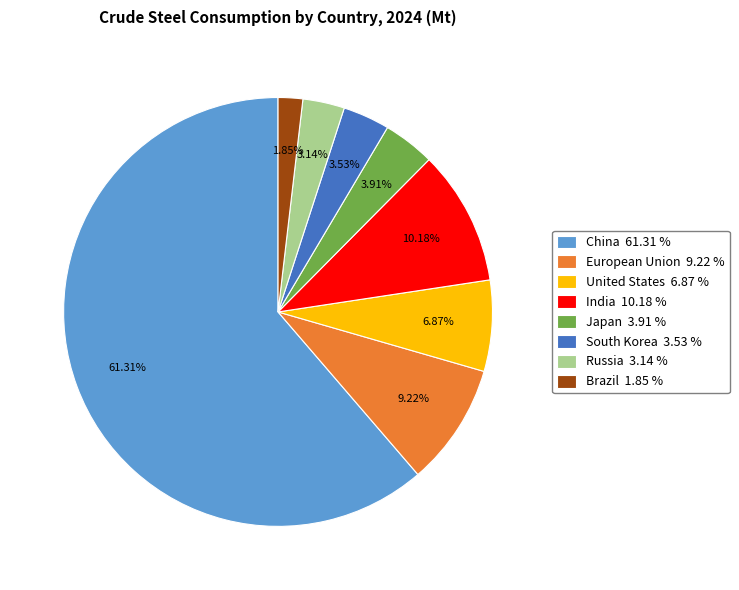

True or false: India accounts for 10% of the total.

True